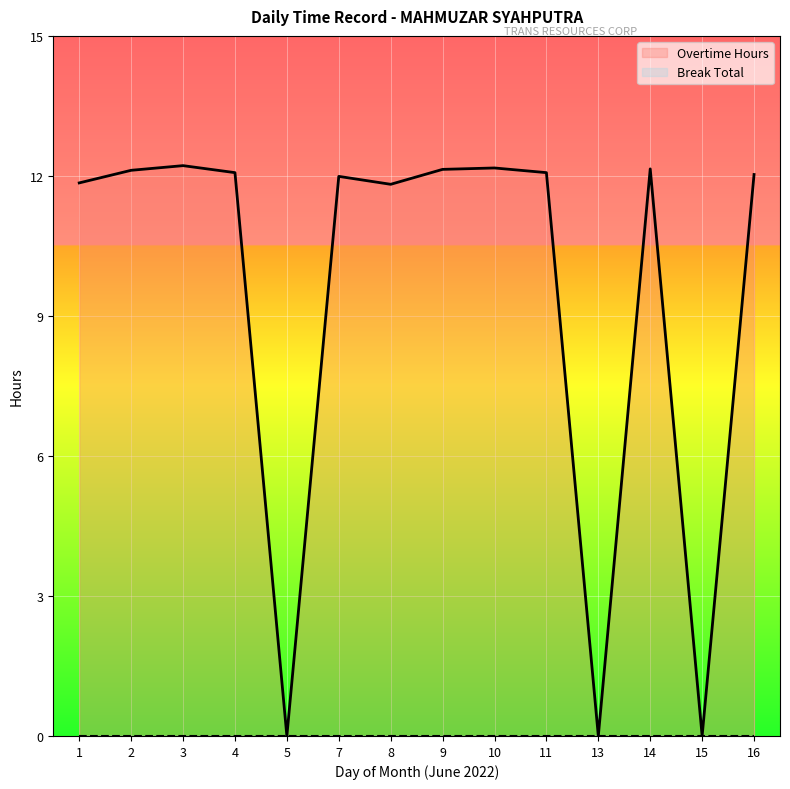

What is the value of the Overtime Hours point at the 2nd from the left?

12.1